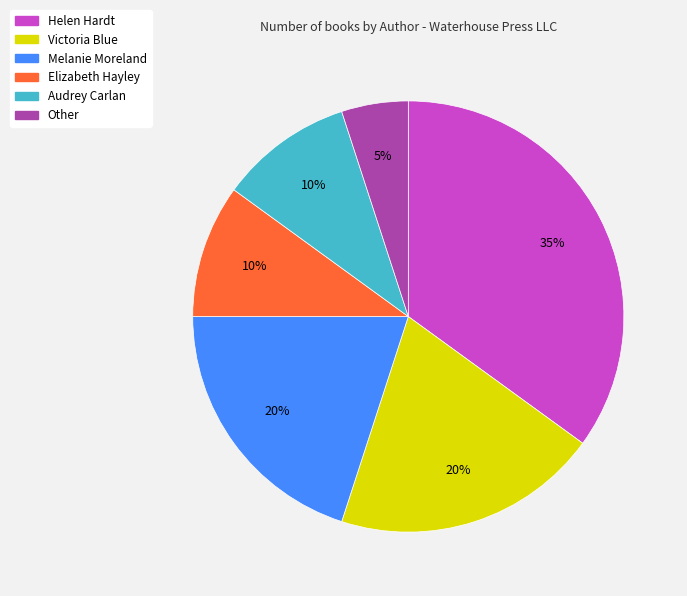

Which has a higher value, Melanie Moreland or Elizabeth Hayley?

Melanie Moreland